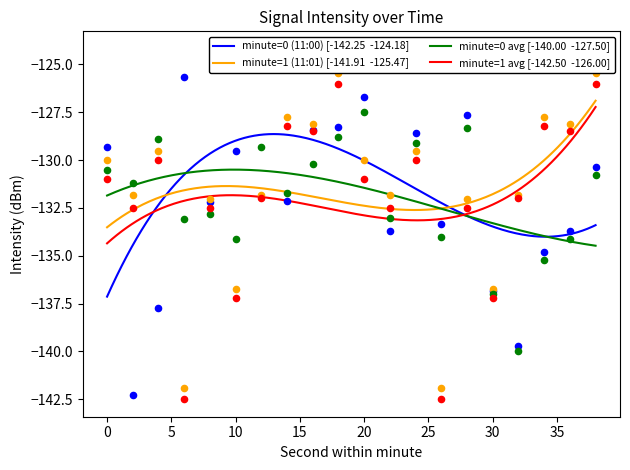

Which series has the largest Y range (max minus min)?

minute=0 (11:00)